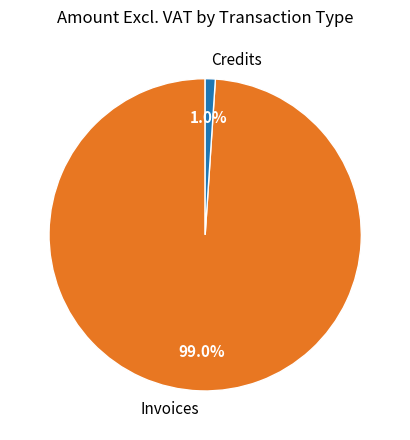

Which category has the biggest portion of the pie?

Invoices